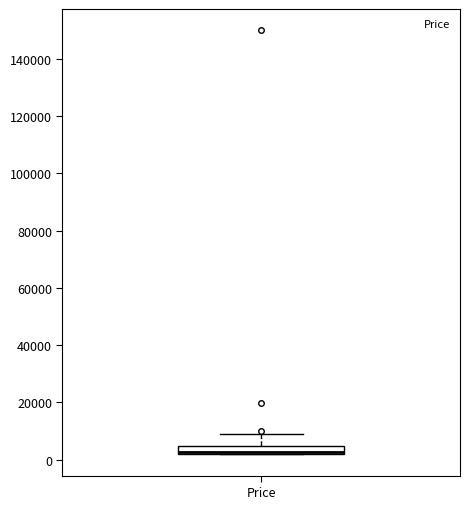

Read this box plot against the y-axis: the position of the median line, the range covered by the box, and the ends of both whiskers. The values are not printed on the chart, so give them approximately, as read against the axis.

median 2000 (just above the box's lower edge), box 2000 to 4000, whiskers 2000 to 8000